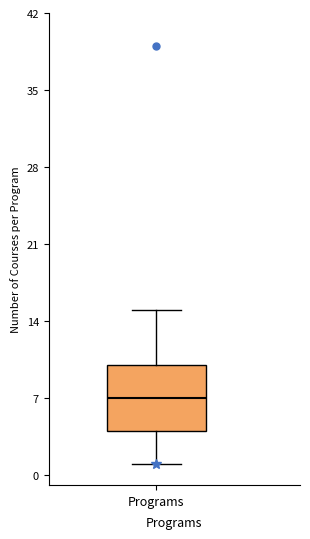

Transcribe this box plot: give where the median line is, the range the box spans, and where the two whiskers end, as read against the y-axis. The values are not printed on the chart, so give them approximately, as read against the axis.

median 7, box 4 to 10, whiskers 1 to 15